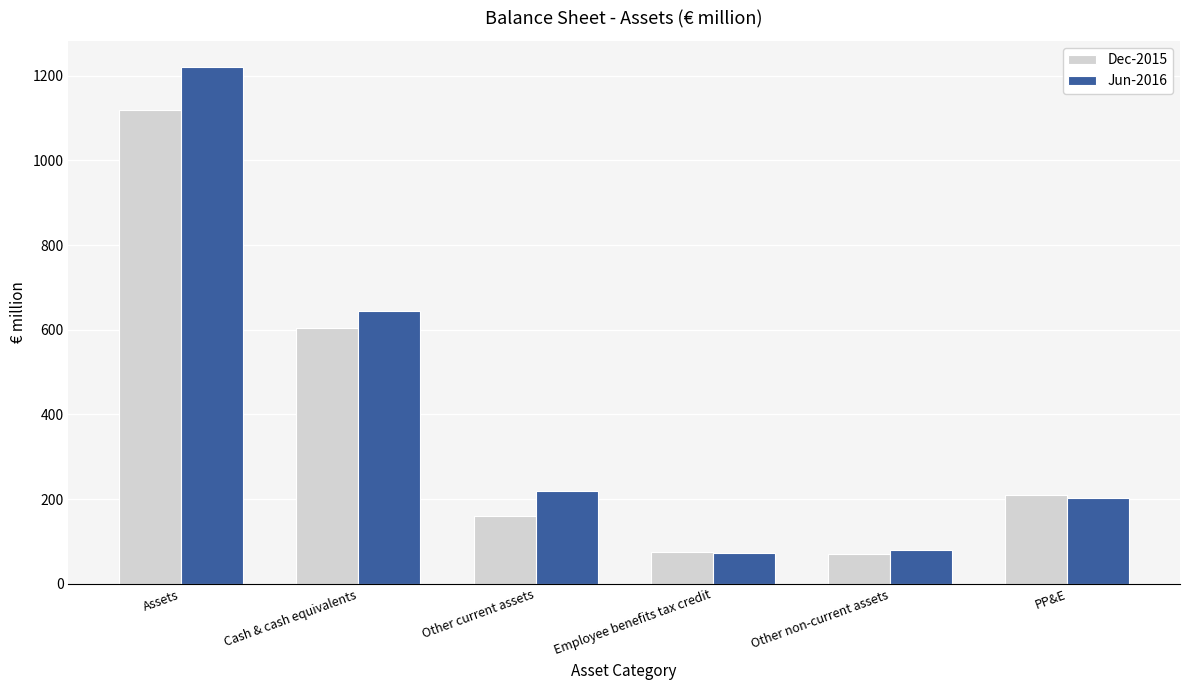

What position from the right is Other current assets?

4